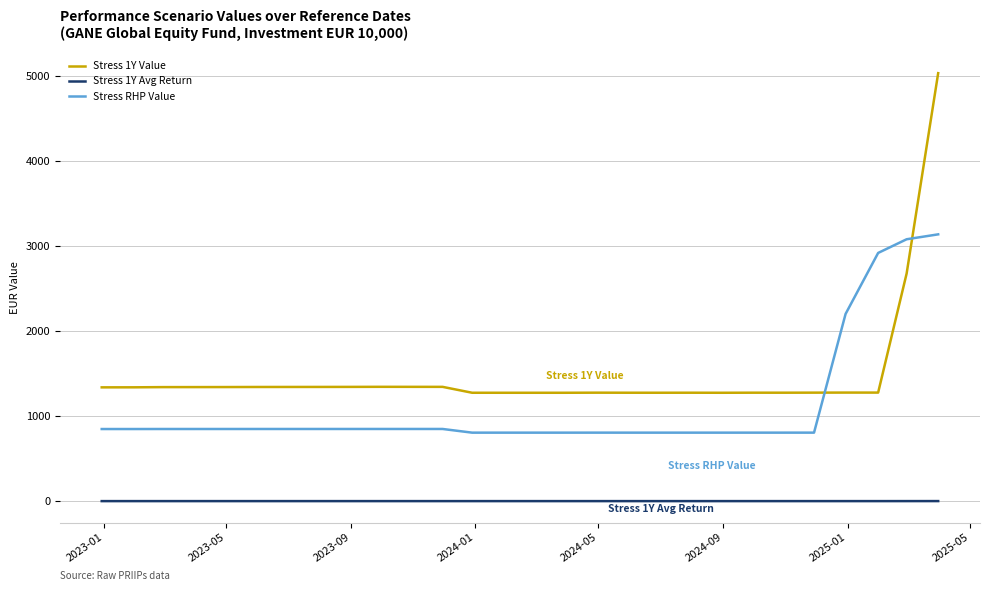

Rank the series by their maximum value, from highest to lowest.

Stress 1Y Value, Stress RHP Value, Stress 1Y Avg Return